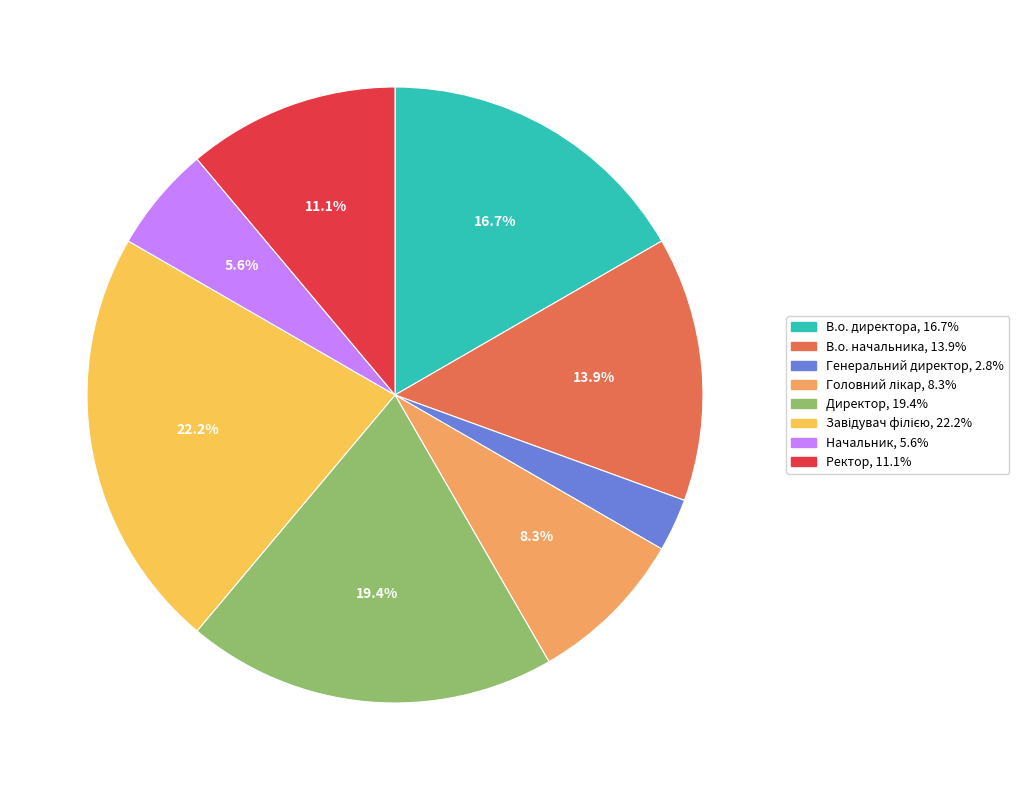

Approximately how many times larger is the value at Генеральний директор compared to Начальник?

0.5